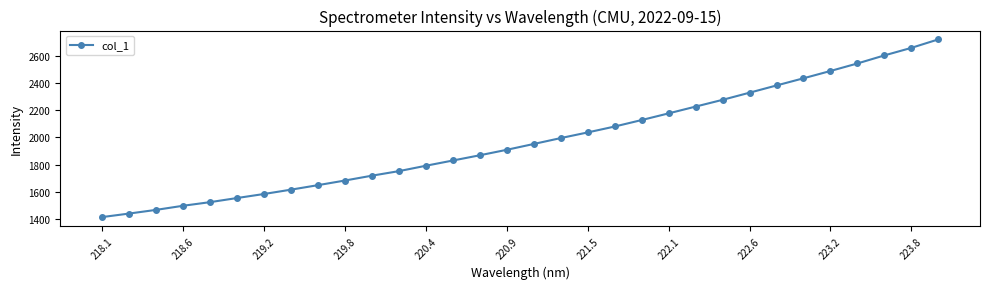

What is the difference between the maximum and second lowest values?

1279.9